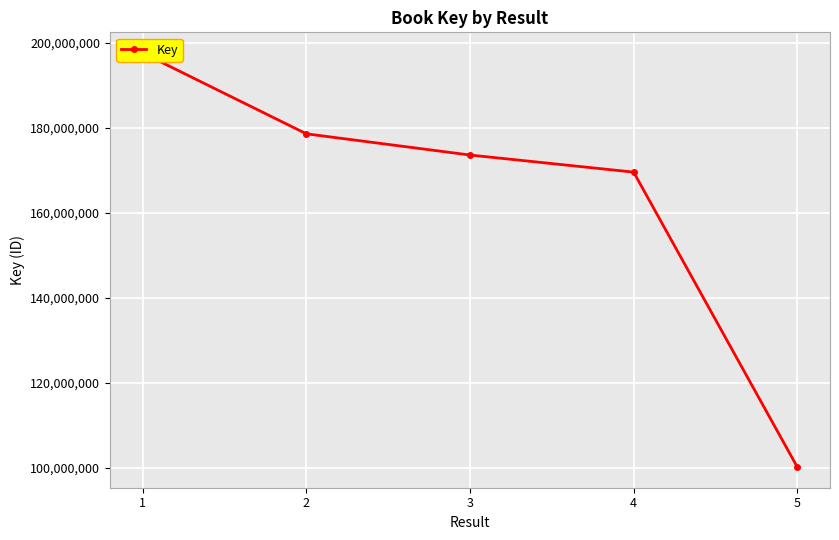

Count the number of data series in this chart.

1